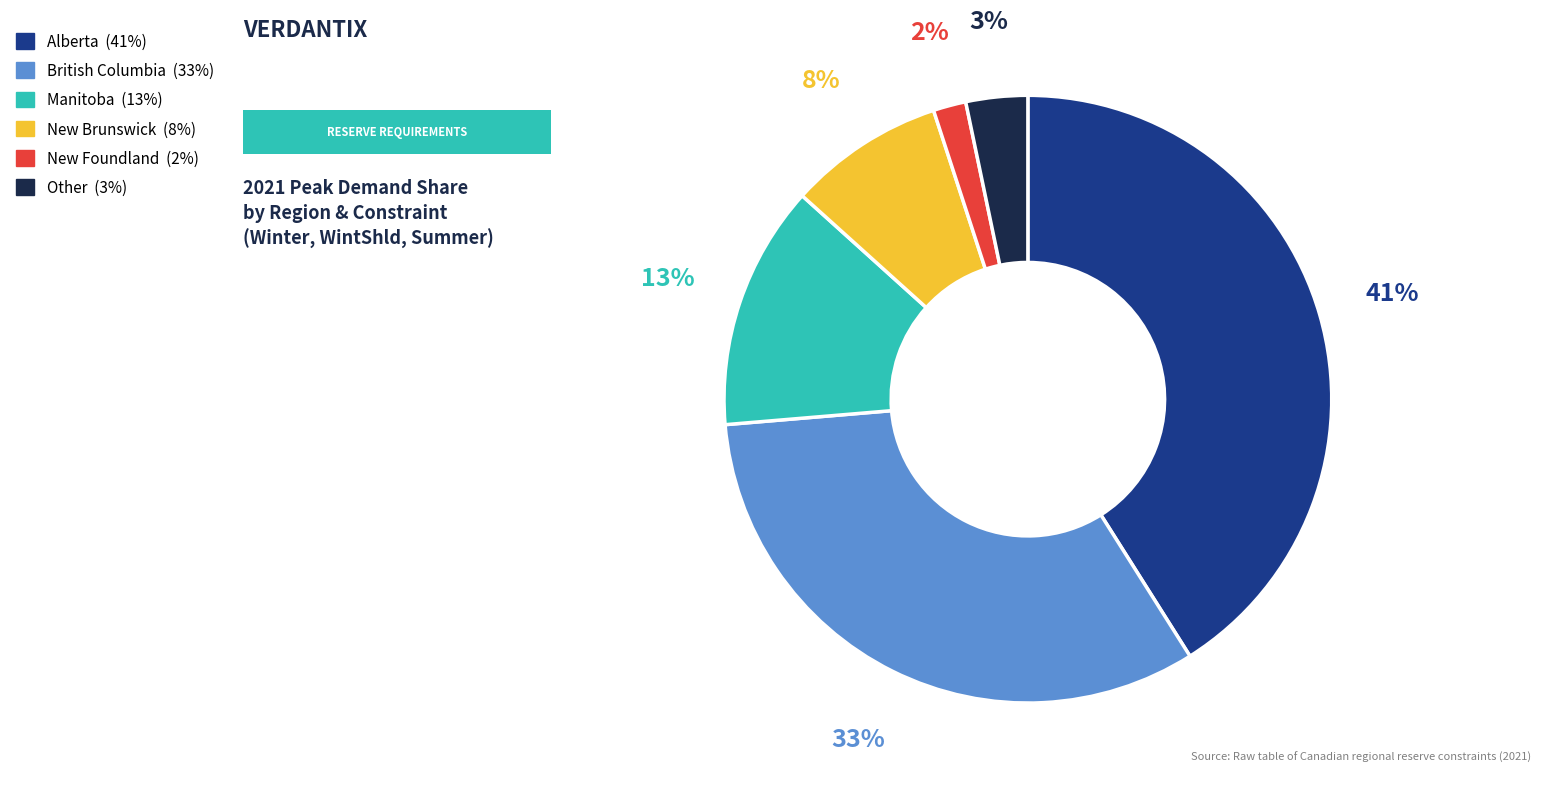

Is there any slice that represents more than half of the pie?

No